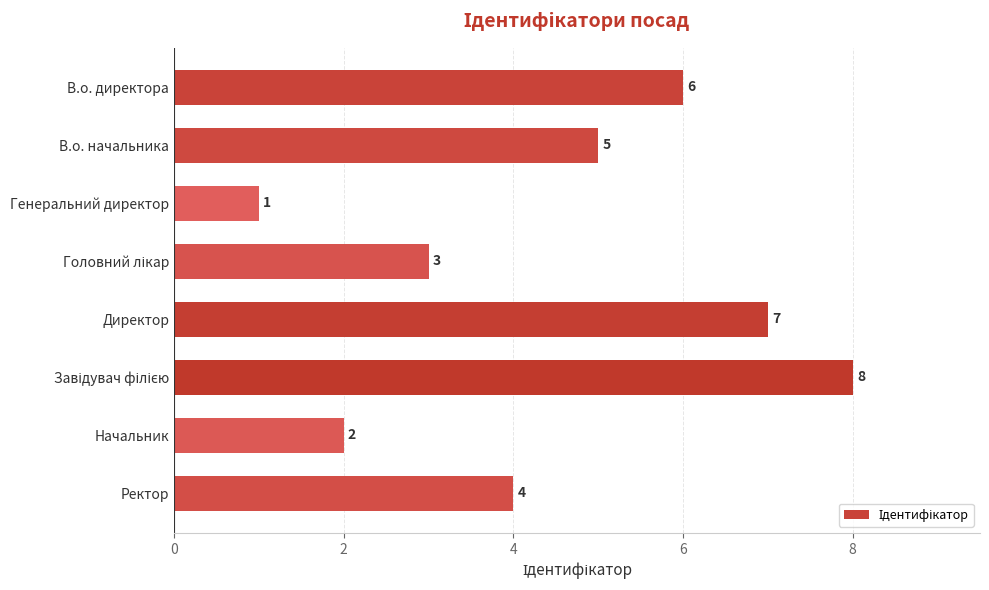

True or false: the data shows 1 at Генеральний директор.

True